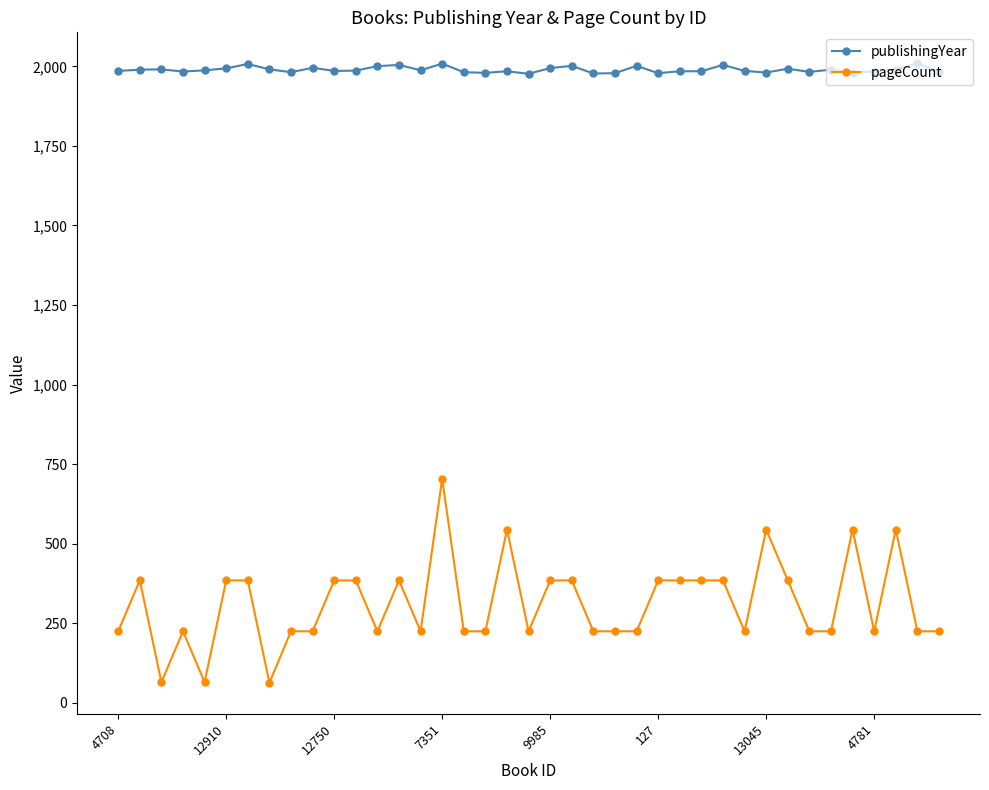

True or false: pageCount and publishingYear intersect in this chart.

False